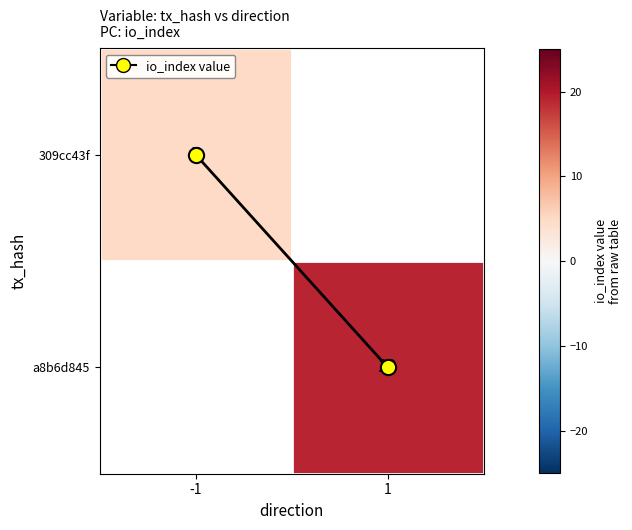

What is the difference between the highest and lowest values at -1?

5.0